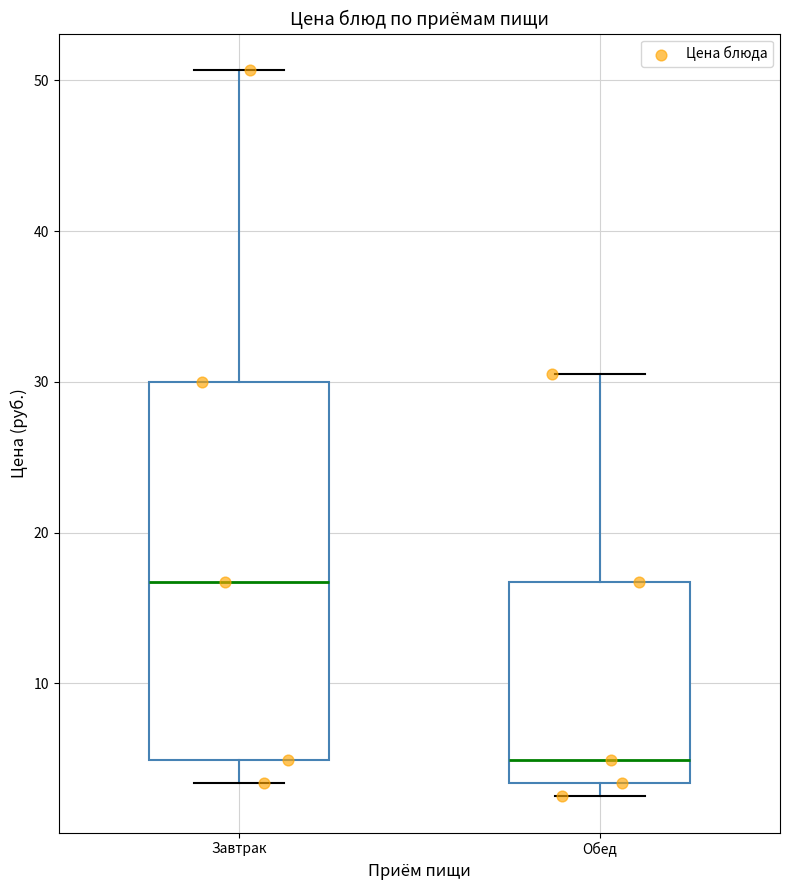

Reading left to right, read every box against the y-axis: the position of its median line, the range the box covers, and the ends of its whiskers. The values are not printed on the chart, so give them approximately, as read against the axis.

Завтрак: median 17, box 5 to 30, whiskers 3 to 51
Обед: median 5, box 3 to 17, whiskers 3 (just below the box's lower edge) to 31